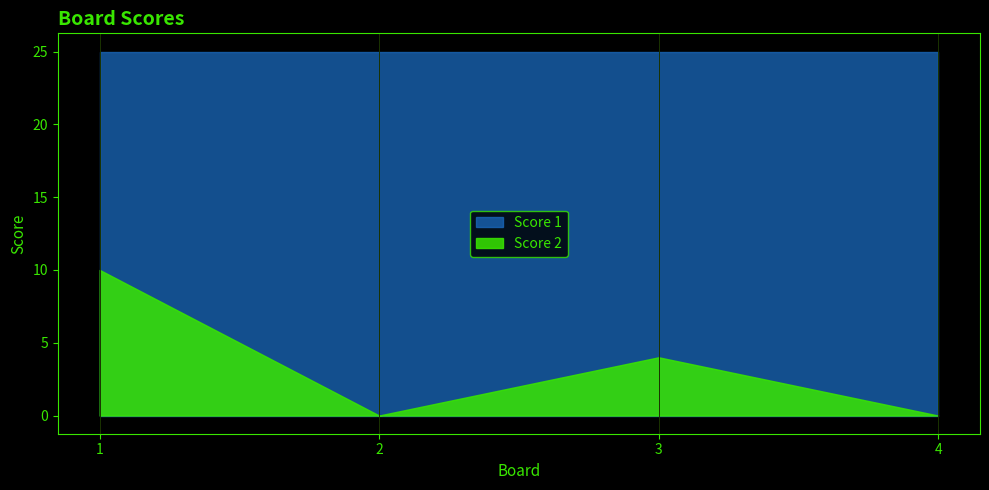

How many data points in Score 2 are above 4?

1